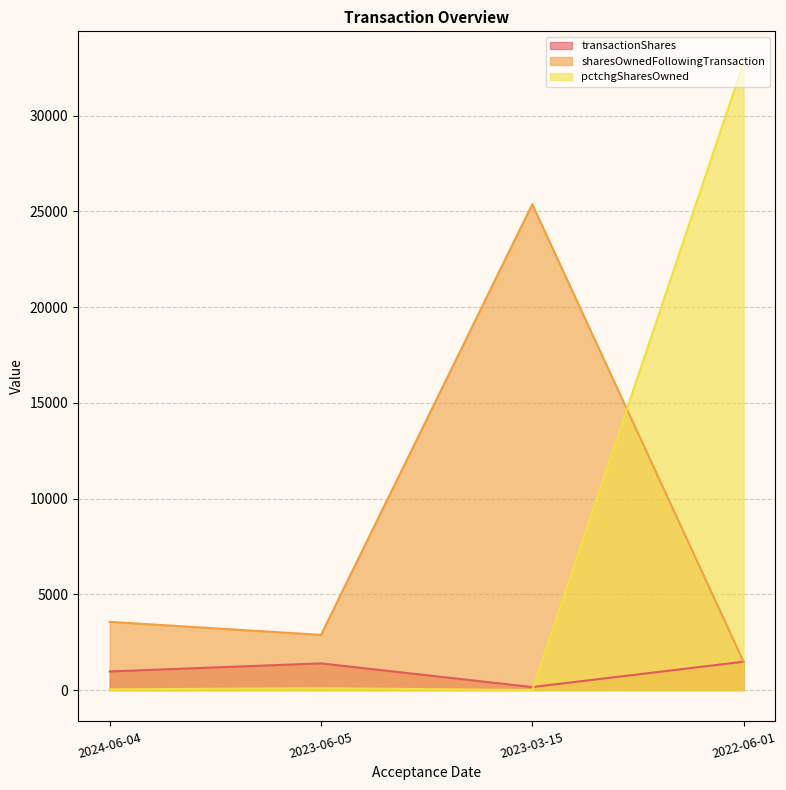

What is the sum of all pctchgSharesOwned values?

32899